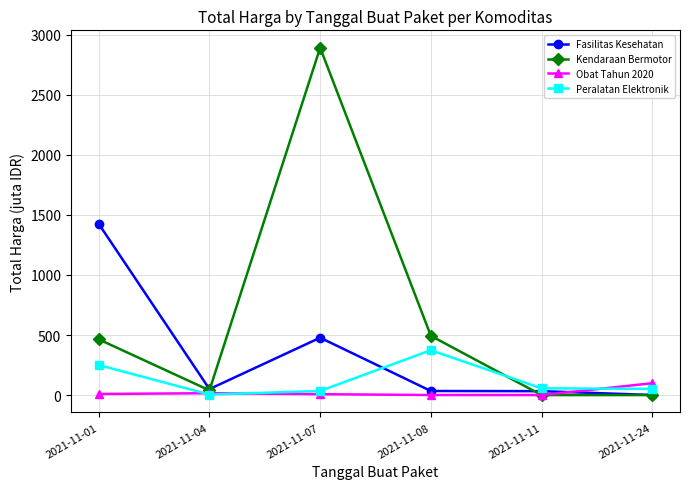

Between 2021-11-07 and 2021-11-08, which series saw the biggest shift?

Kendaraan Bermotor